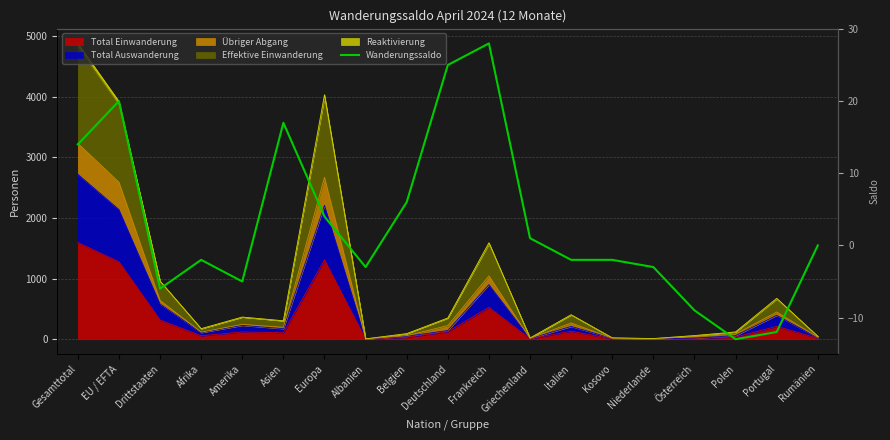

Where does the data first go above -2?

Gesamttotal